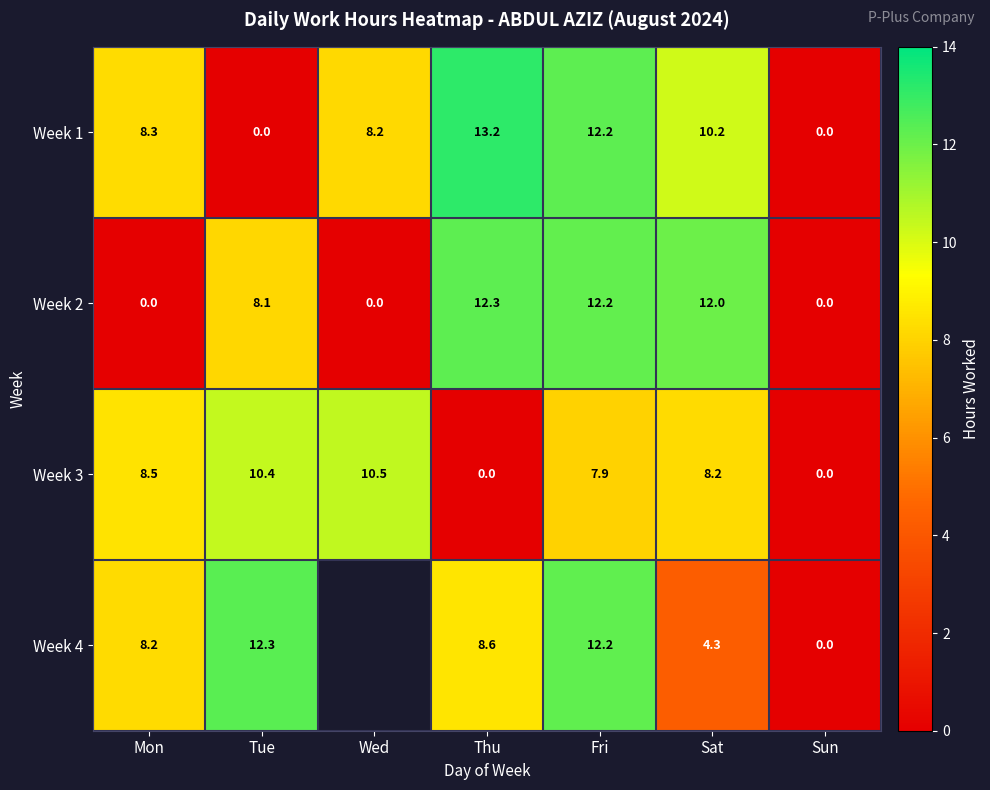

Which category has the highest value in the Week 2 series?

Thu